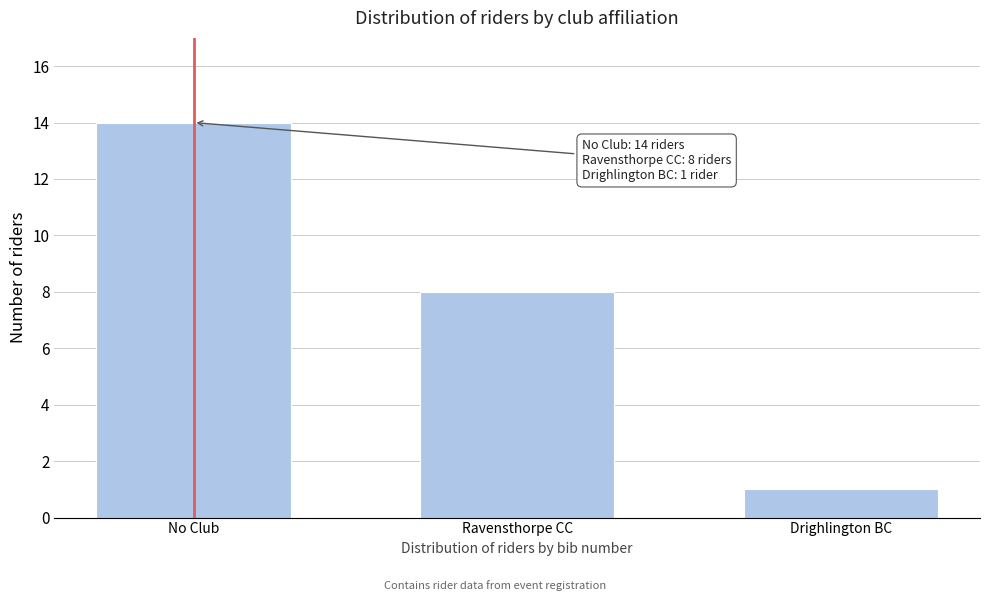

Reading left to right, transcribe all the data shown in this chart.

14	8	1